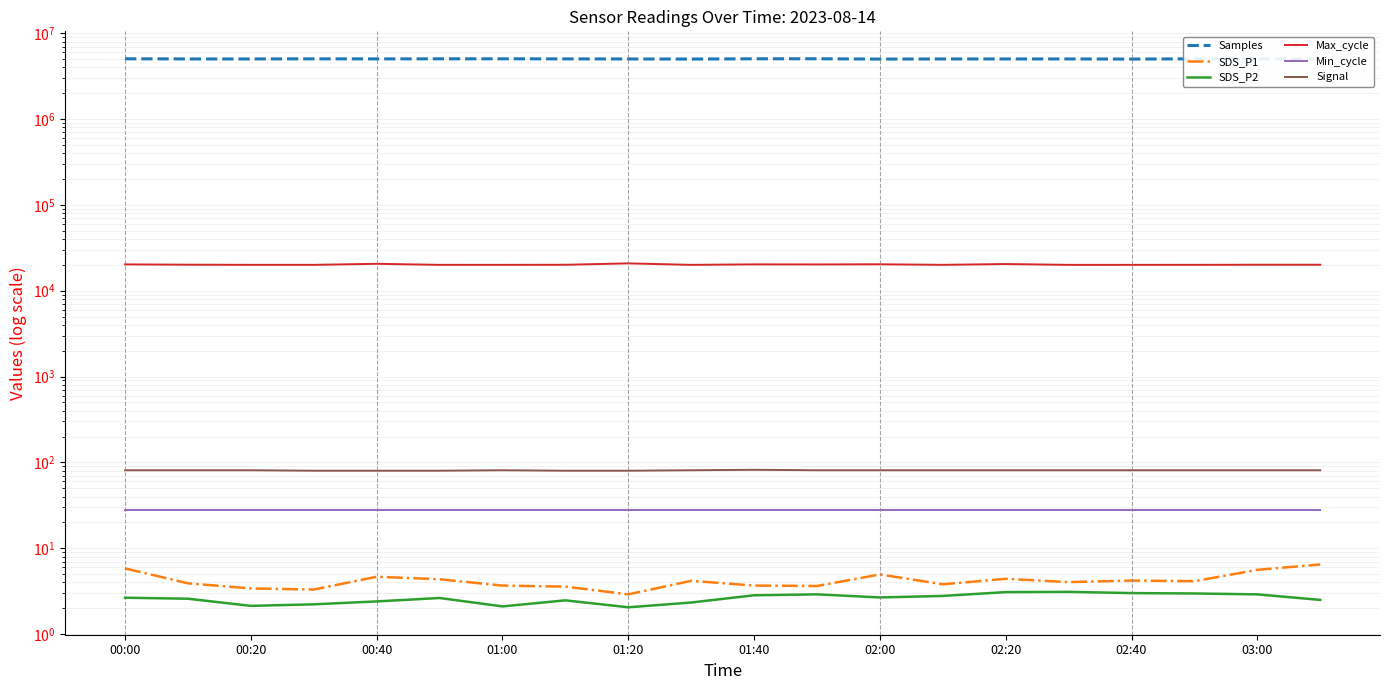

What is the value of the Max_cycle point at the 3rd from the left?

20037.0